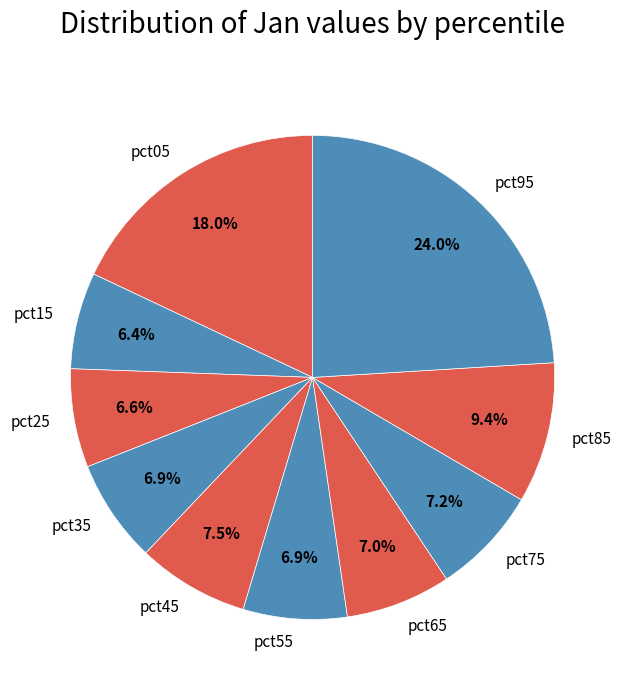

Which slice is the largest?

pct95